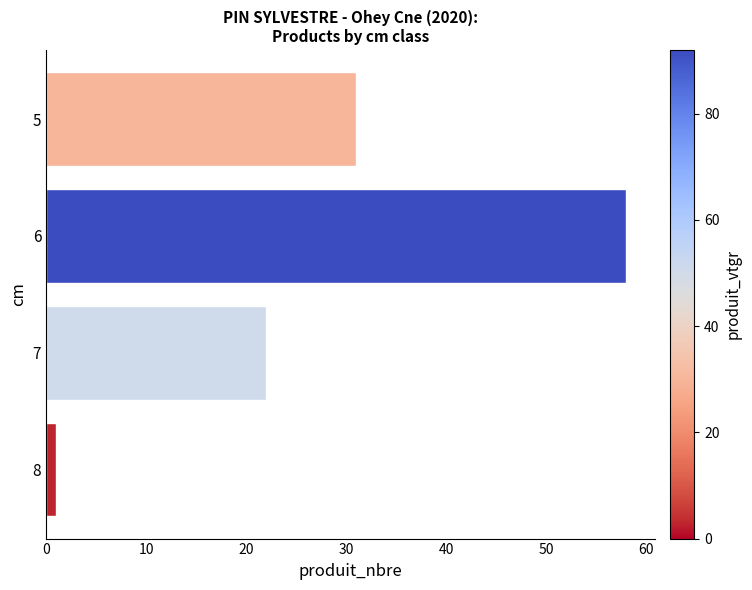

At which label is the value closest to 29?

5